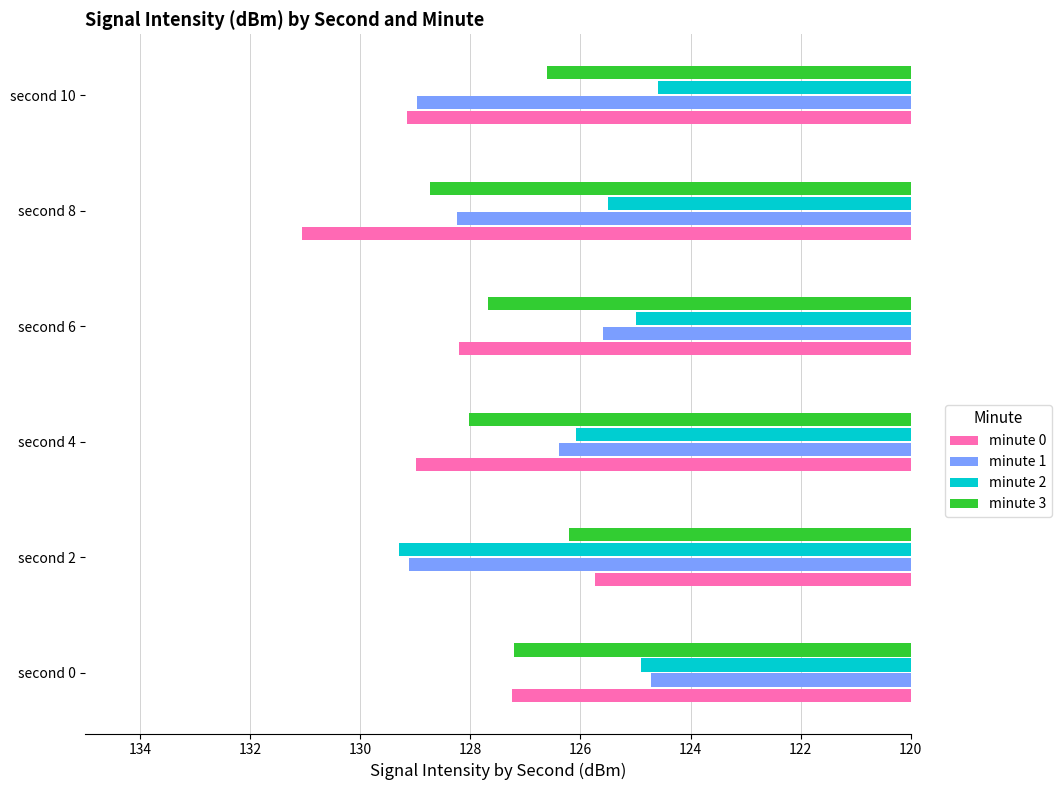

What is the minimum value shown in the chart?

124.6